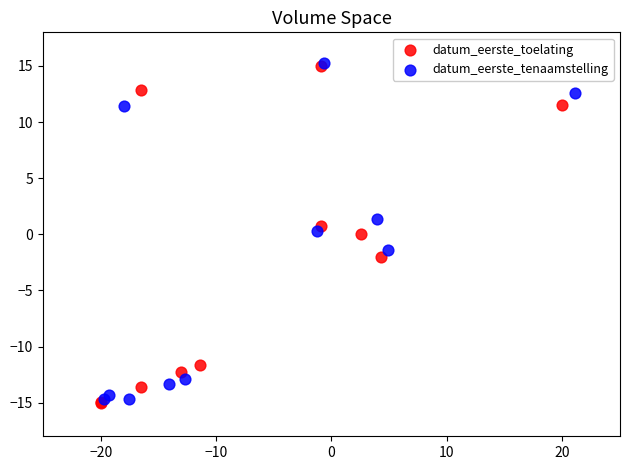

Which series contains the highest Y value?

datum_eerste_tenaamstelling